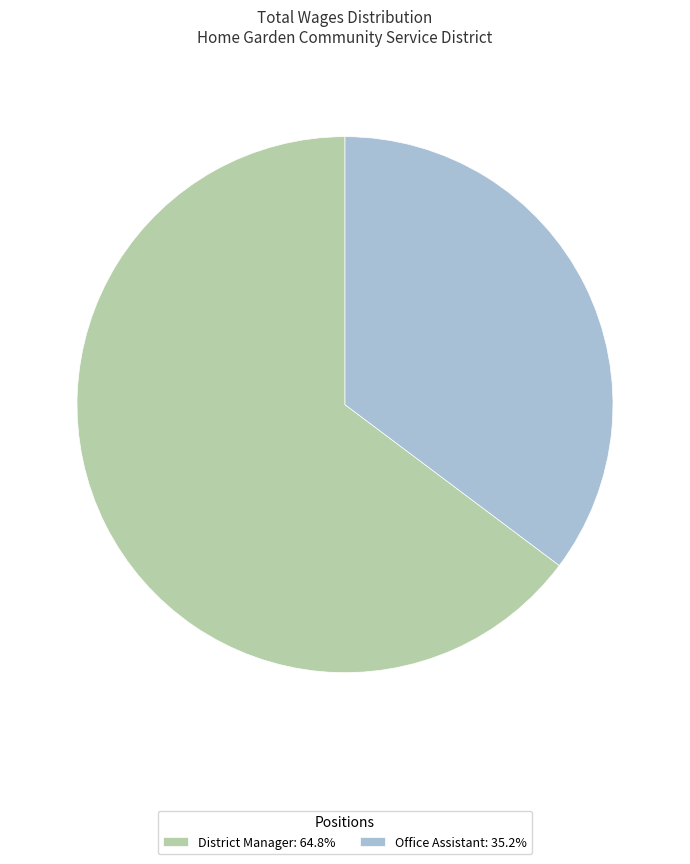

Is the sum of Office Assistant: 35.2% and District Manager: 64.8% greater than half?

Yes